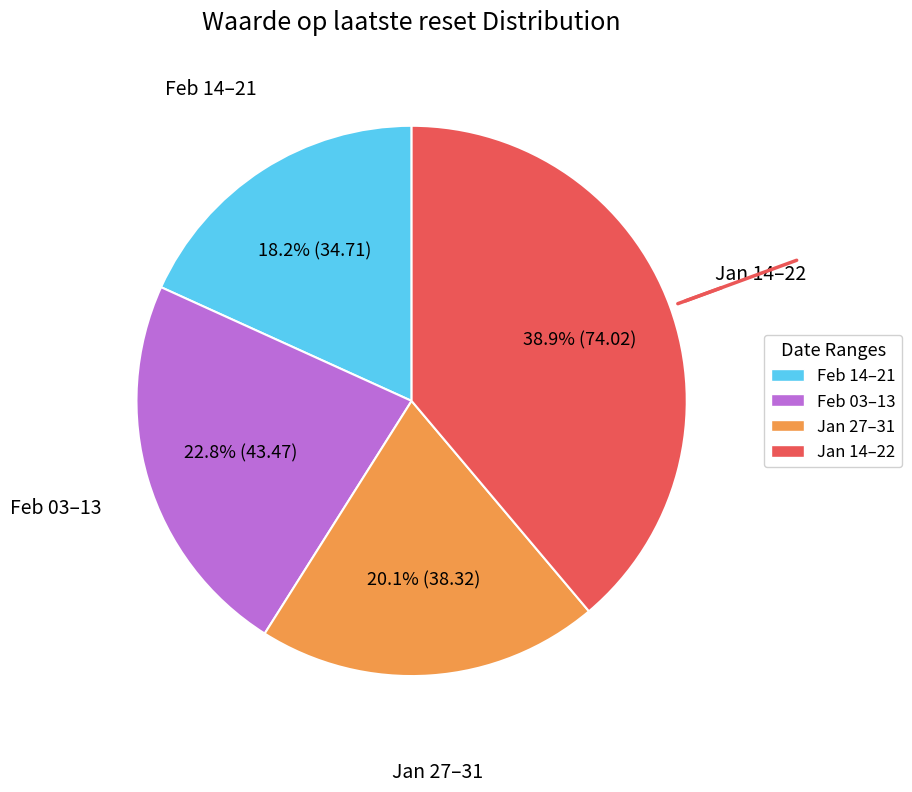

Do Feb 03–13 and Jan 27–31 together represent more than half of the pie?

No